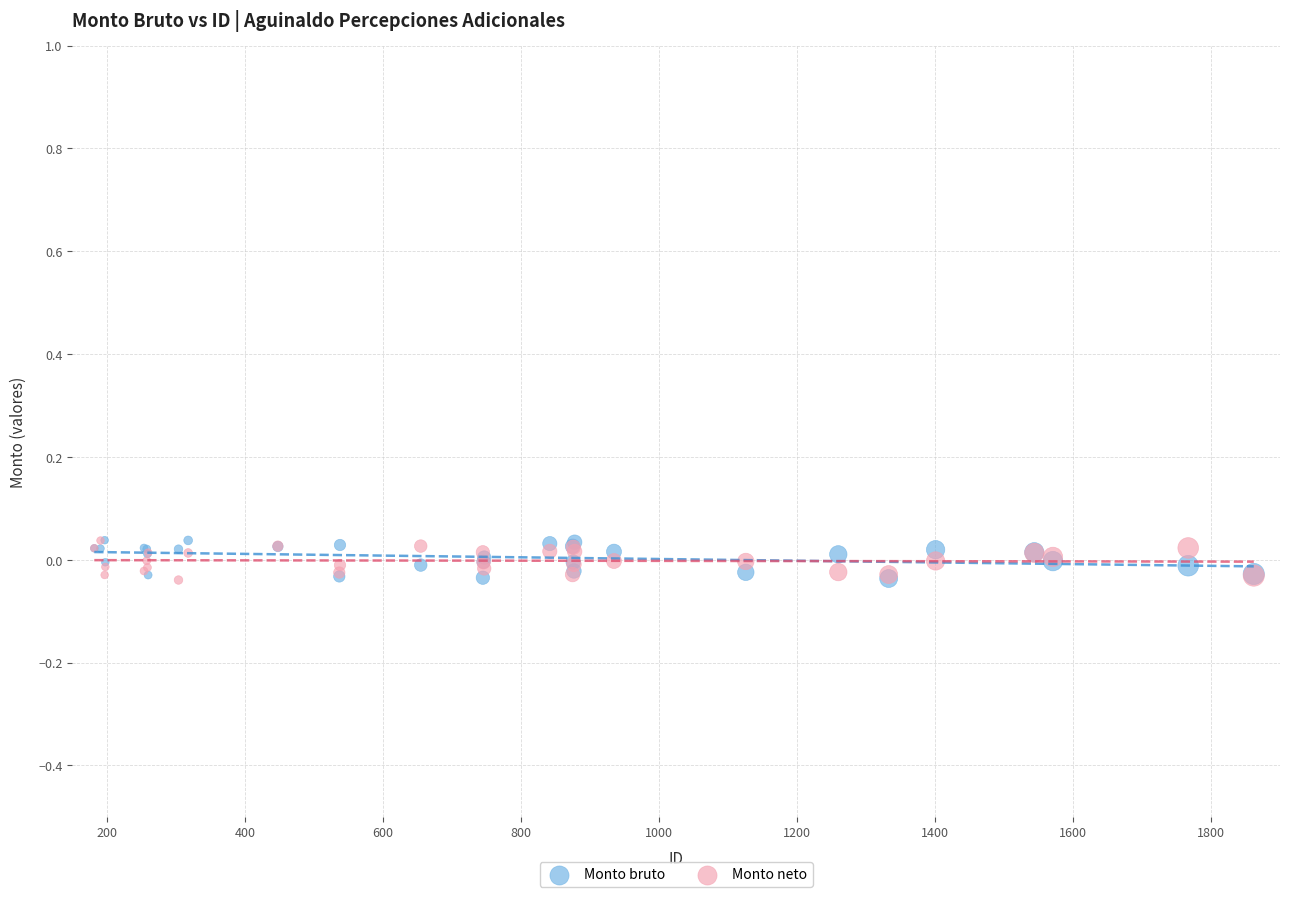

What are all the series names shown in the legend?

Monto bruto, Monto neto